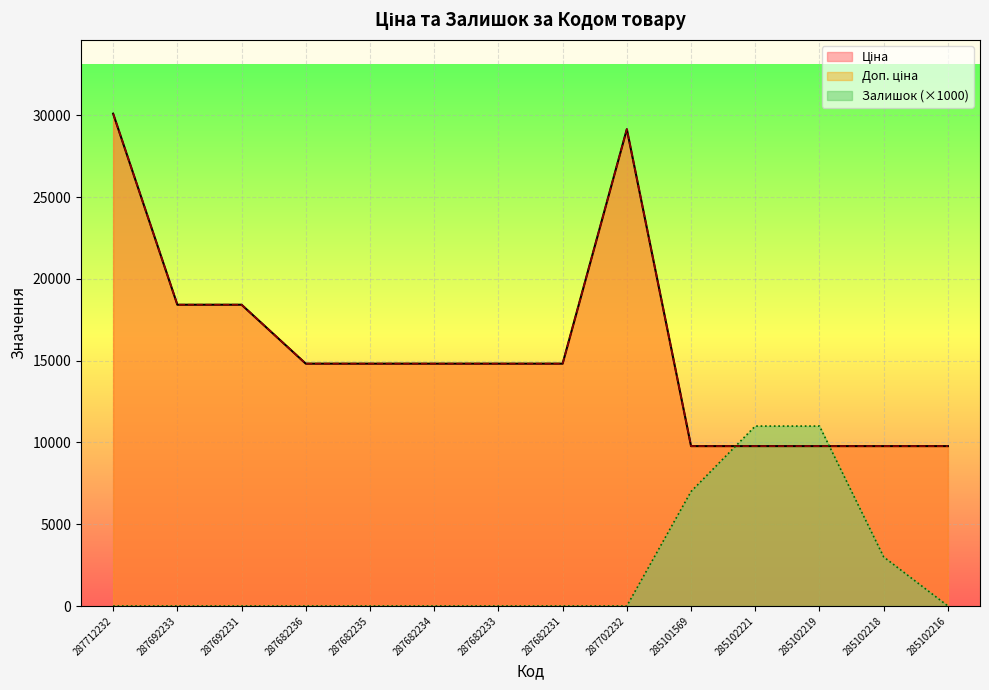

In Ціна, how many points are higher than both neighbors (excluding endpoints)?

1